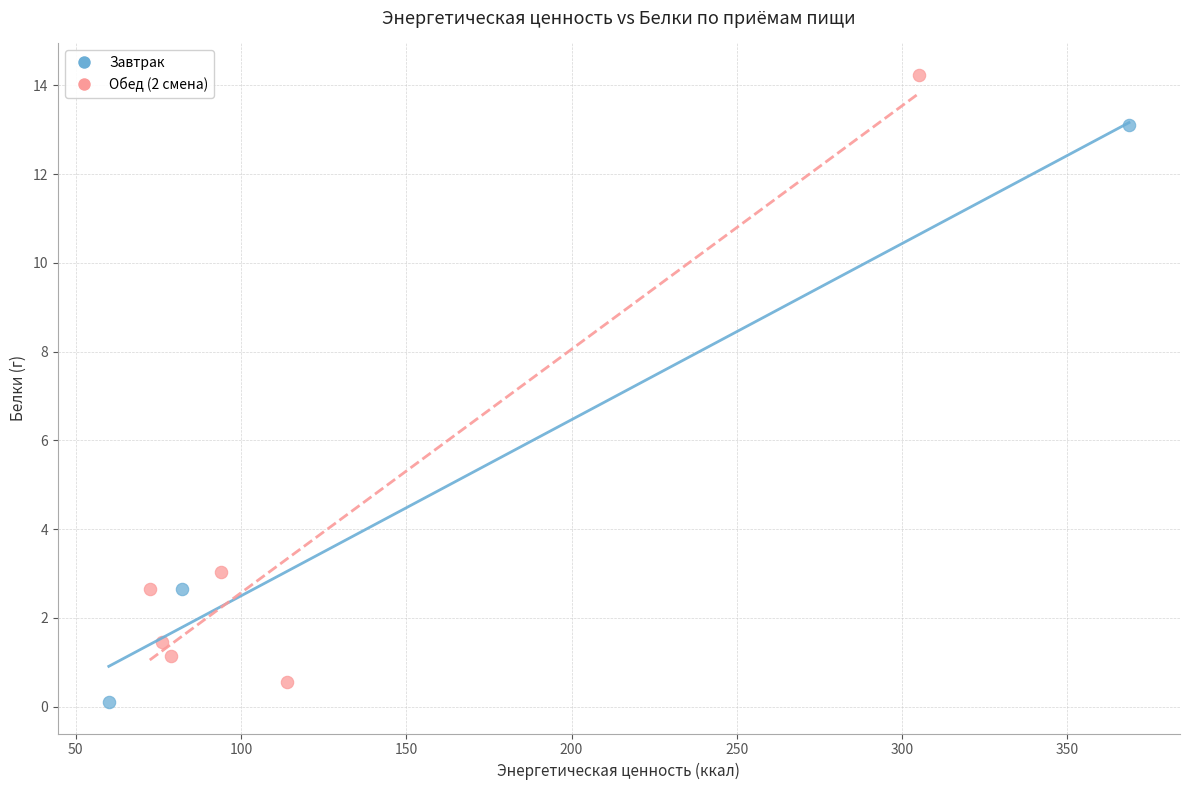

Which series has the widest spread of Y values?

Обед (2 смена)